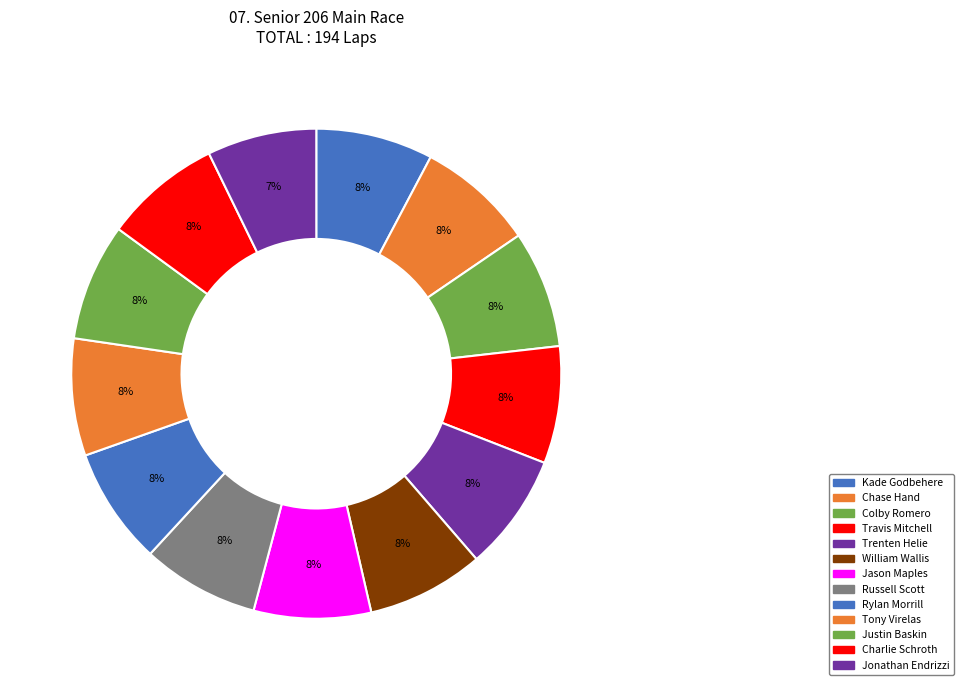

How many slices are in this pie chart?

13